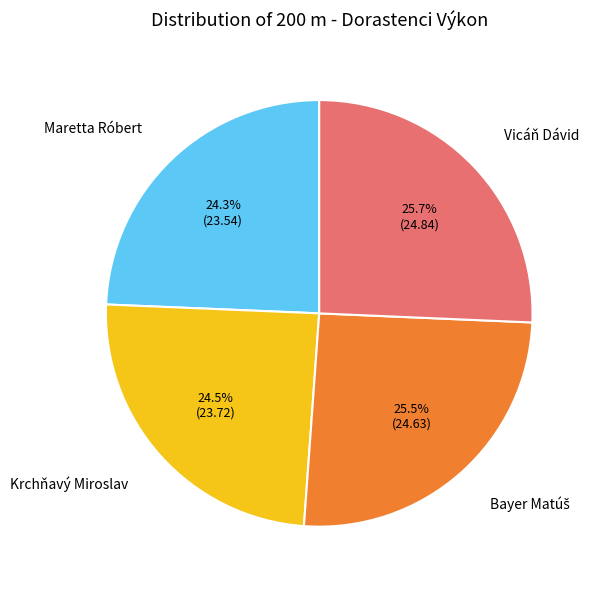

How many slices are in this pie chart?

4